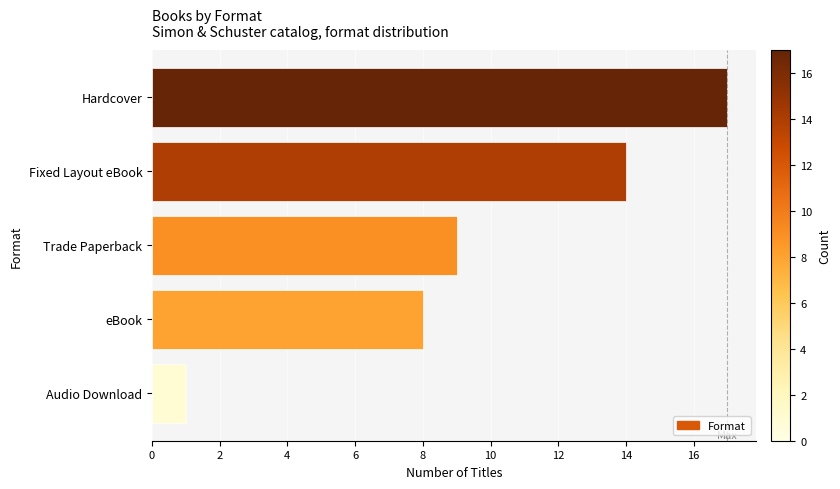

The chart shows a value of 0 at Audio Download. True or false?

False